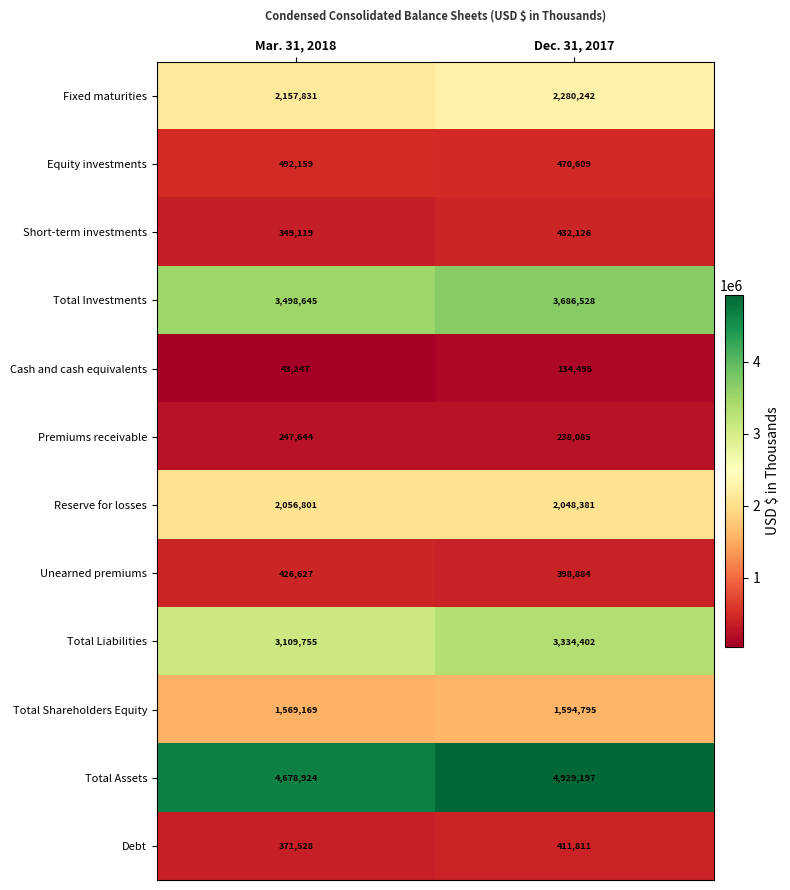

The Unearned premiums series shows 398884 at Dec. 31, 2017. True or false?

True